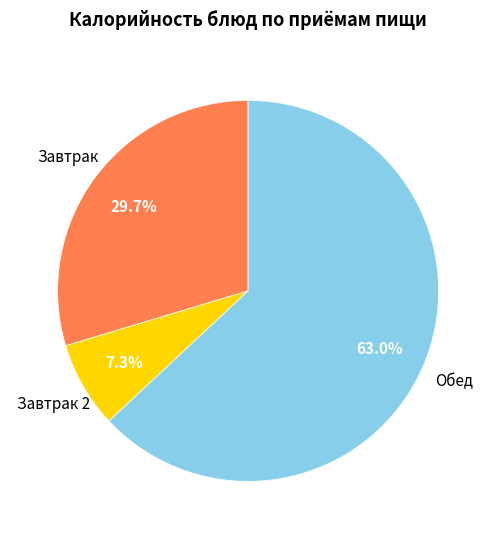

Is there any slice that represents more than half of the pie?

Yes